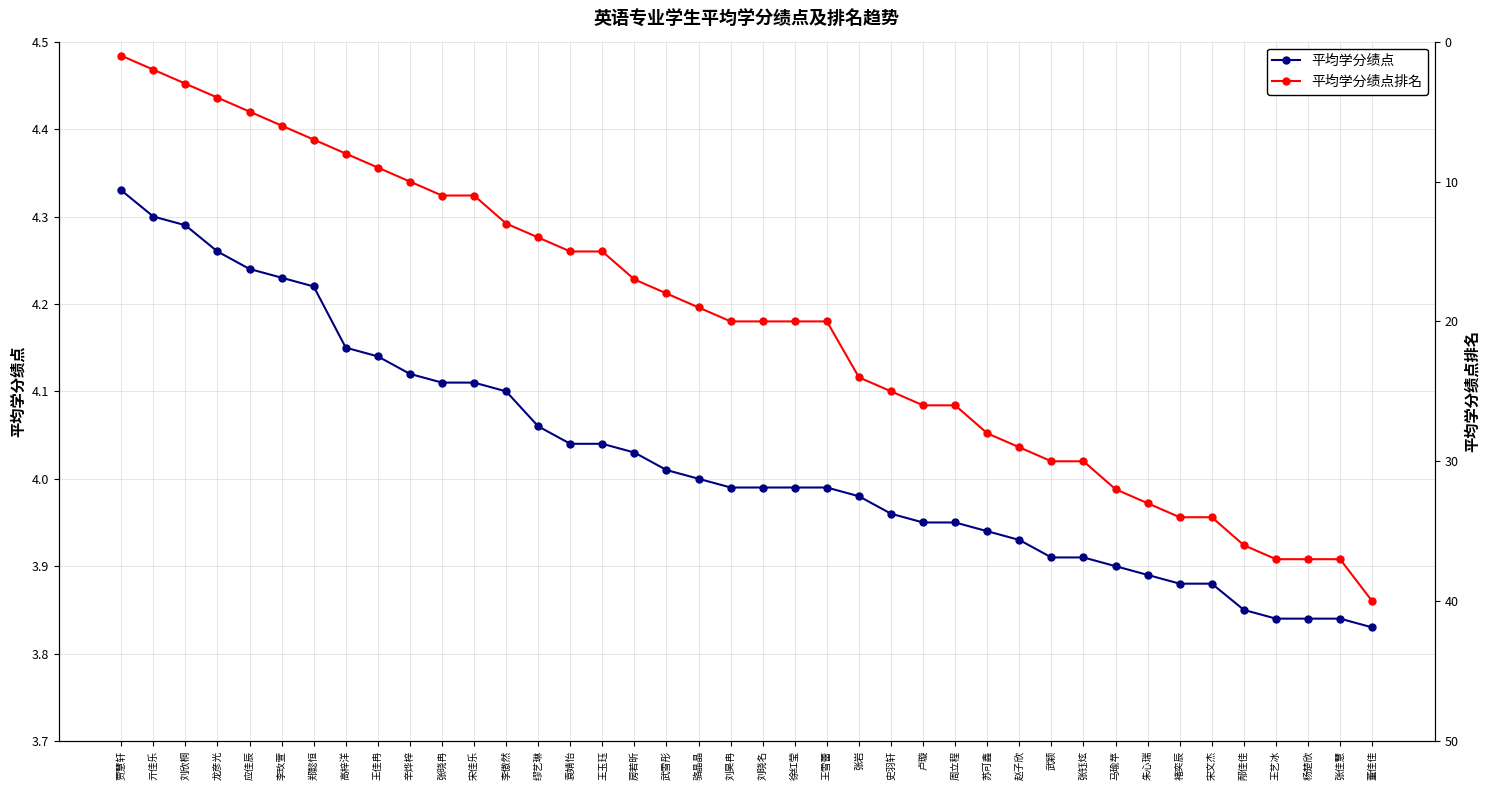

What is the minimum value shown in the chart?

1.0